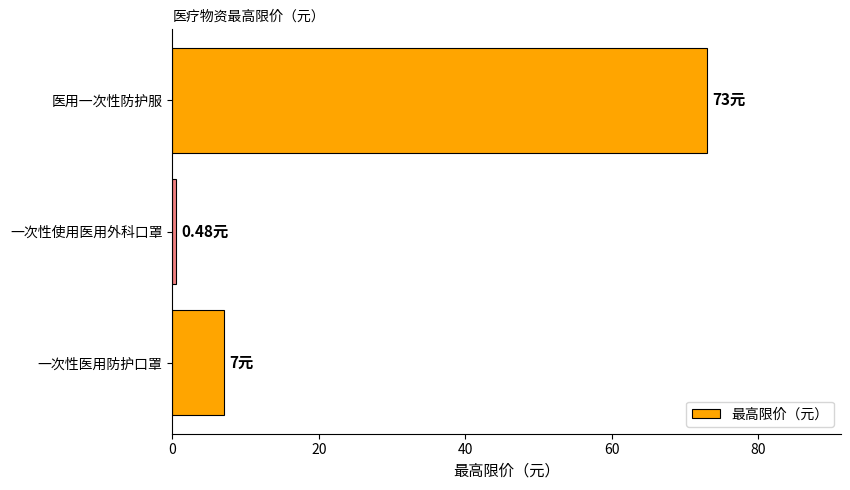

How many categories are shown in the chart?

3